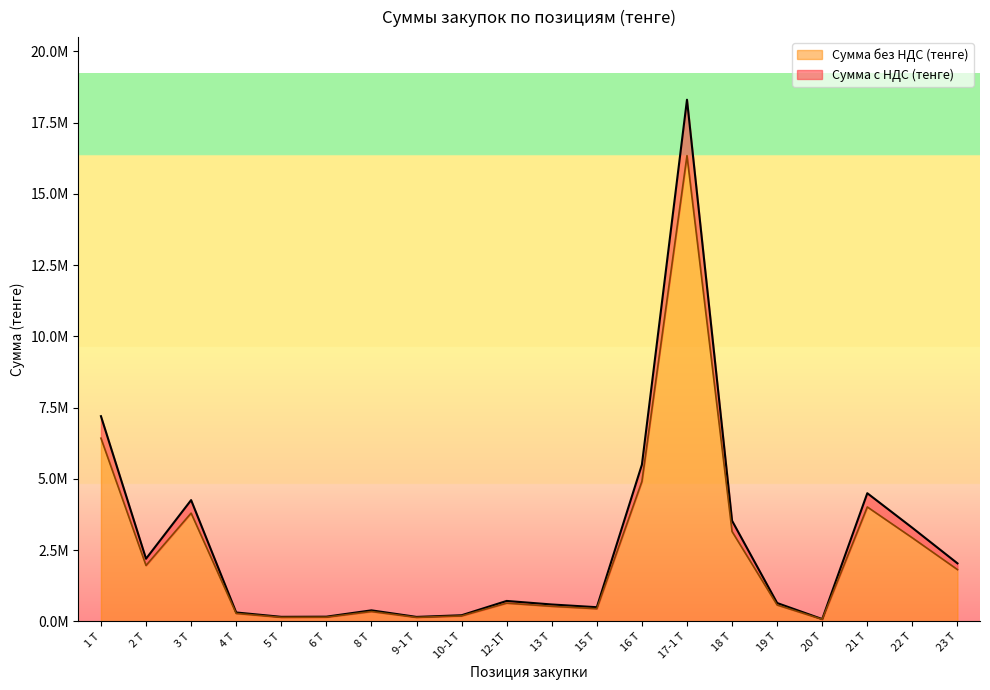

What position from the left is 3 Т?

3